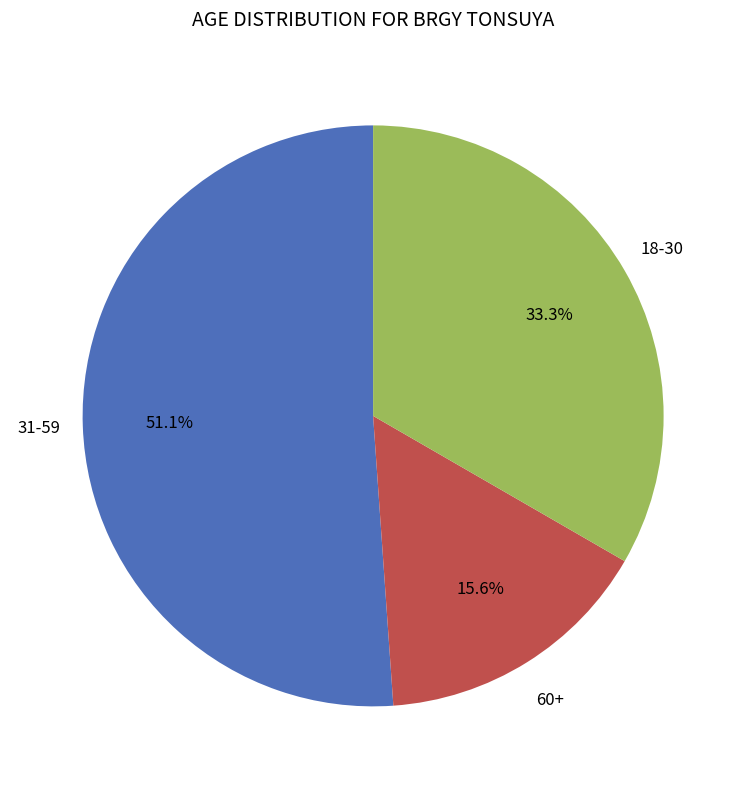

Does any single category account for the majority?

Yes